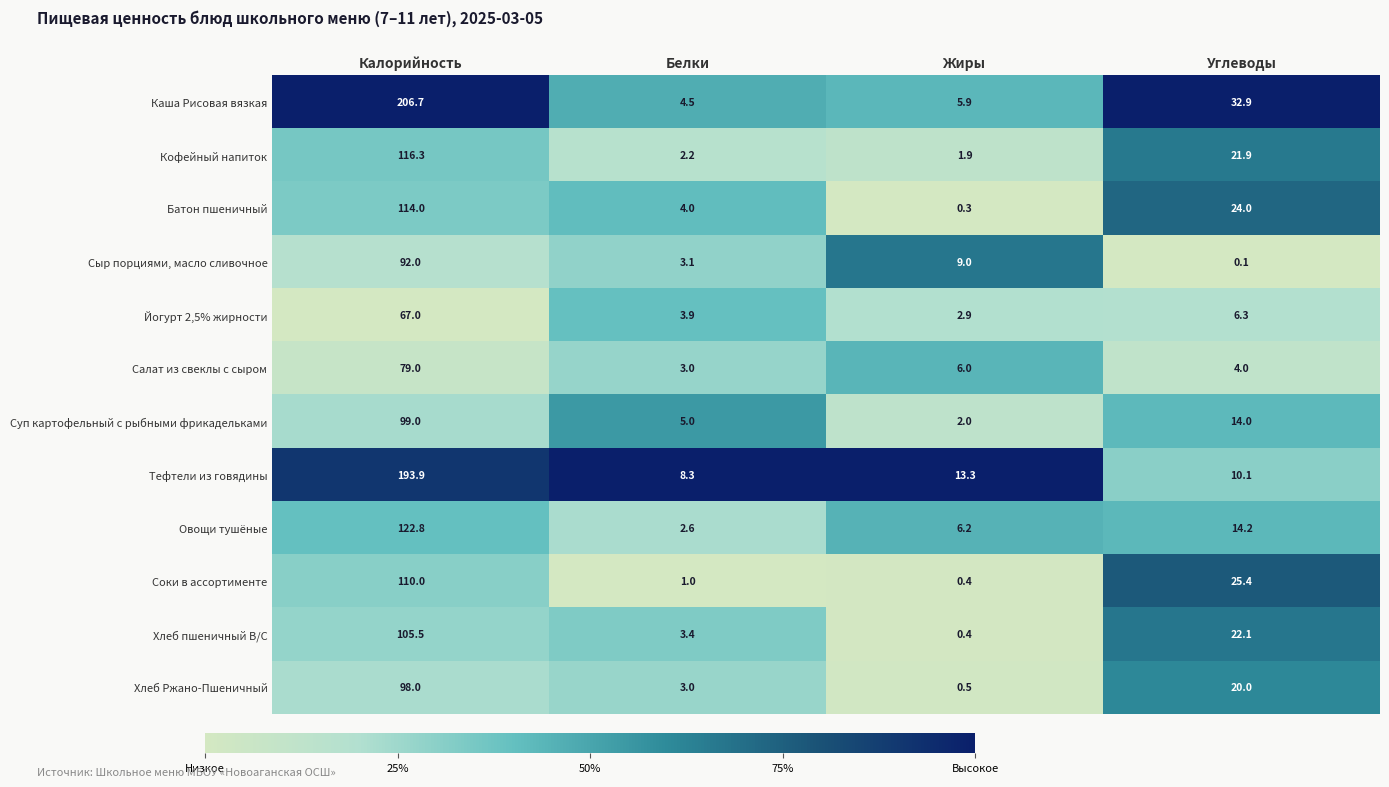

How many distinct data groups are displayed?

12